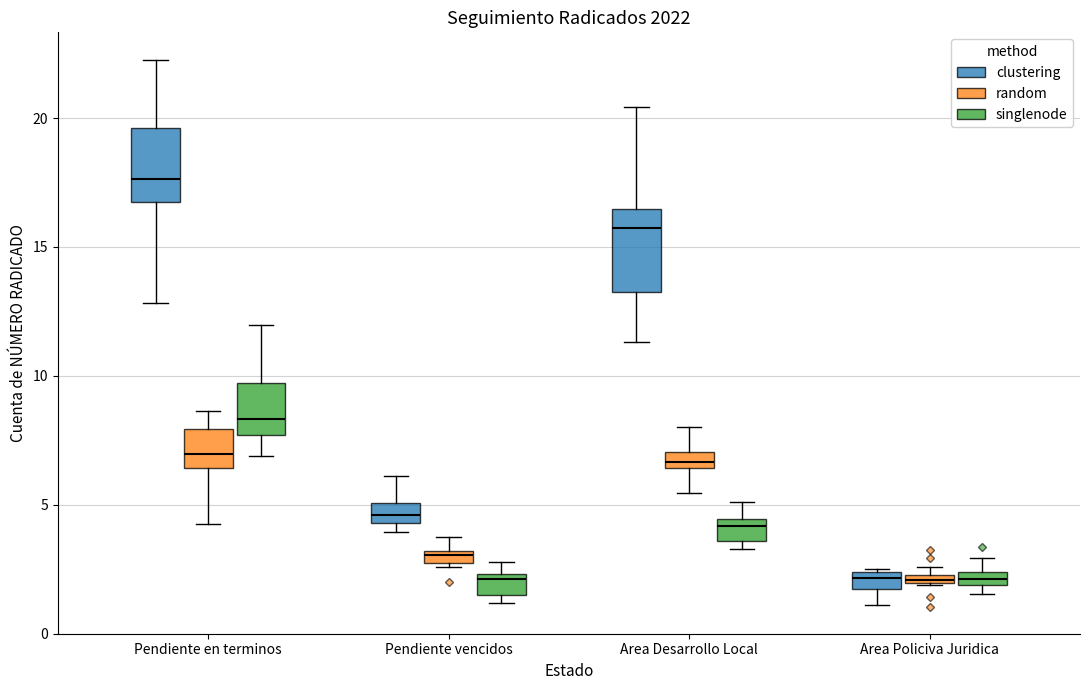

Which box's median line is the highest?

Pendiente en terminos (clustering)